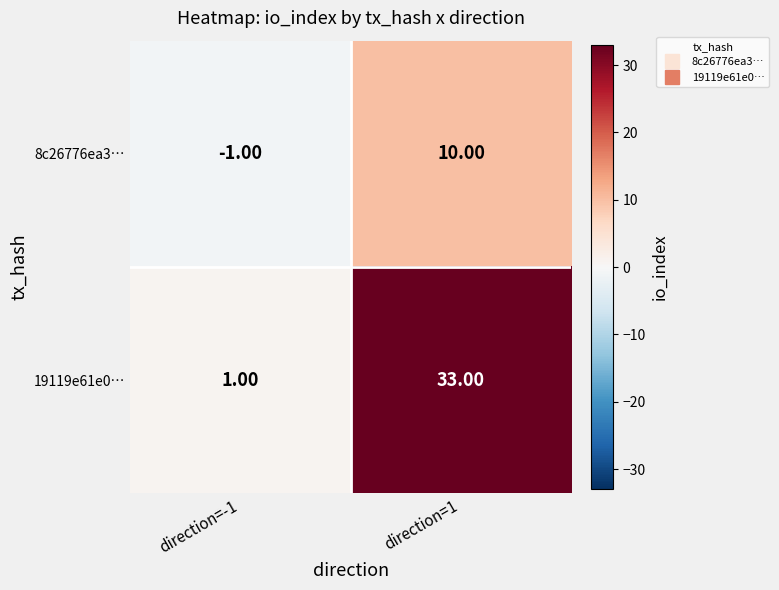

Rank the series by their average value, from highest to lowest.

19119e61e0…, 8c26776ea3…